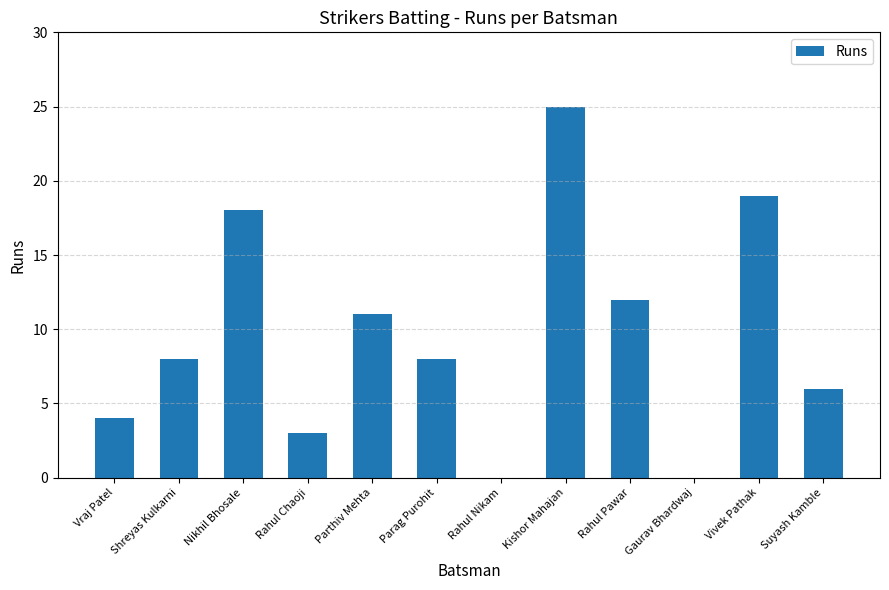

Read the value at Rahul Chaoji.

3